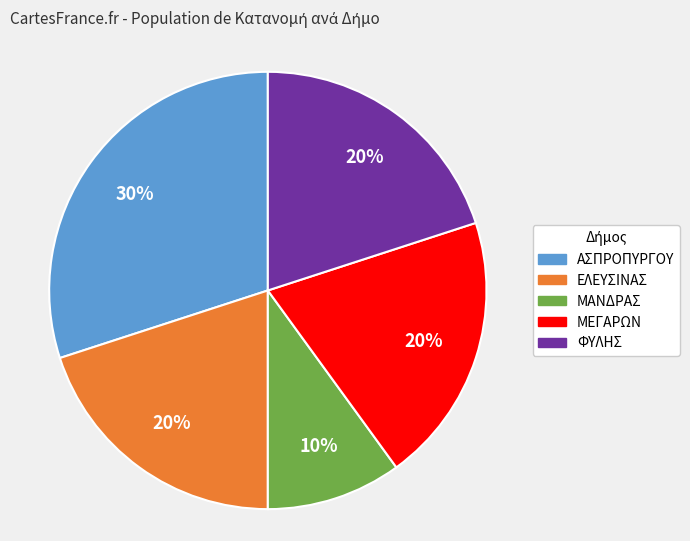

Between ΜΑΝΔΡΑΣ and ΦΥΛΗΣ, which is larger?

ΦΥΛΗΣ